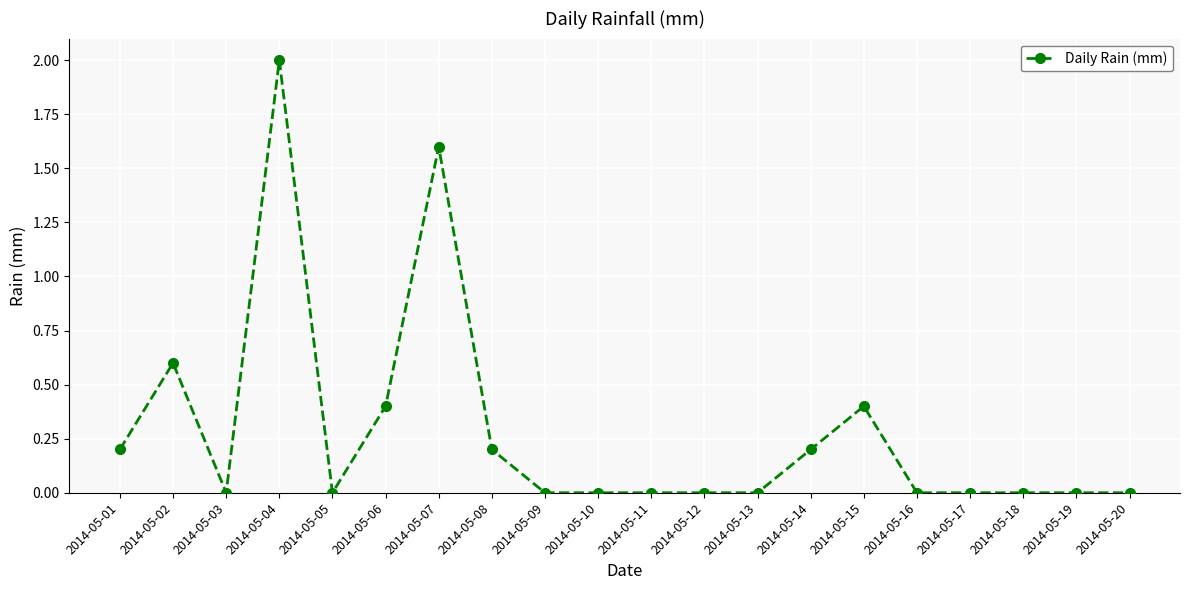

Which has a higher value, 2014-05-01 or 2014-05-15?

2014-05-15